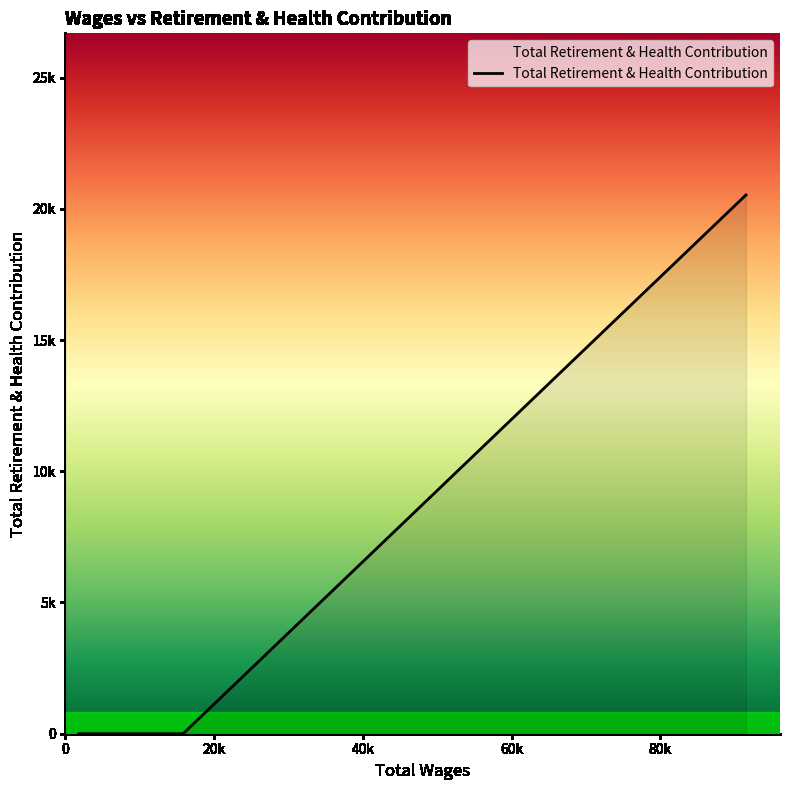

Is this an area chart (filled region under the line)?

Yes